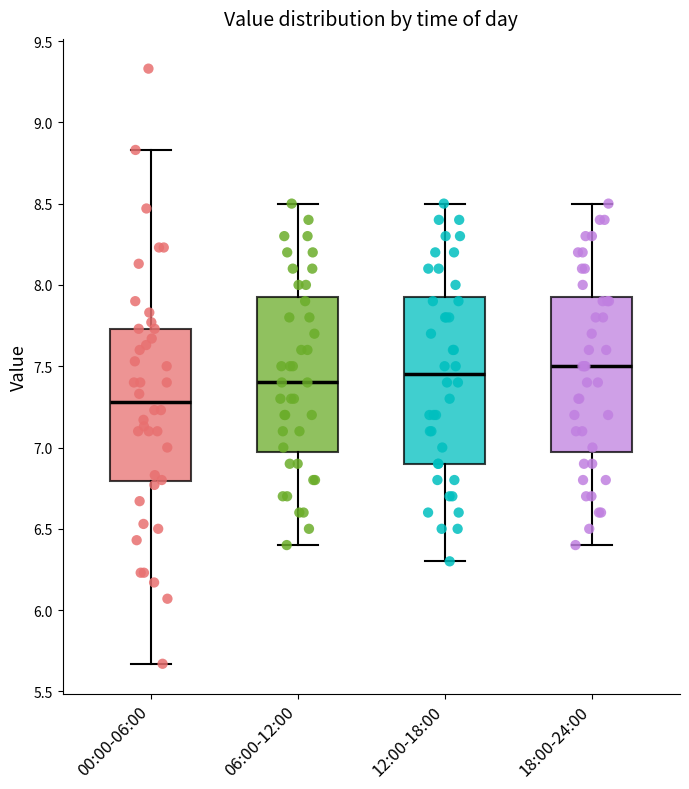

Reading left to right, read every box against the y-axis: the position of its median line, the range the box covers, and the ends of its whiskers. The values are not printed on the chart, so give them approximately, as read against the axis.

00:00-06:00: median 7.30, box 6.80 to 7.75, whiskers 5.65 to 8.85
06:00-12:00: median 7.40, box 7.00 to 7.95, whiskers 6.40 to 8.50
12:00-18:00: median 7.45, box 6.90 to 7.95, whiskers 6.30 to 8.50
18:00-24:00: median 7.50, box 7.00 to 7.95, whiskers 6.40 to 8.50